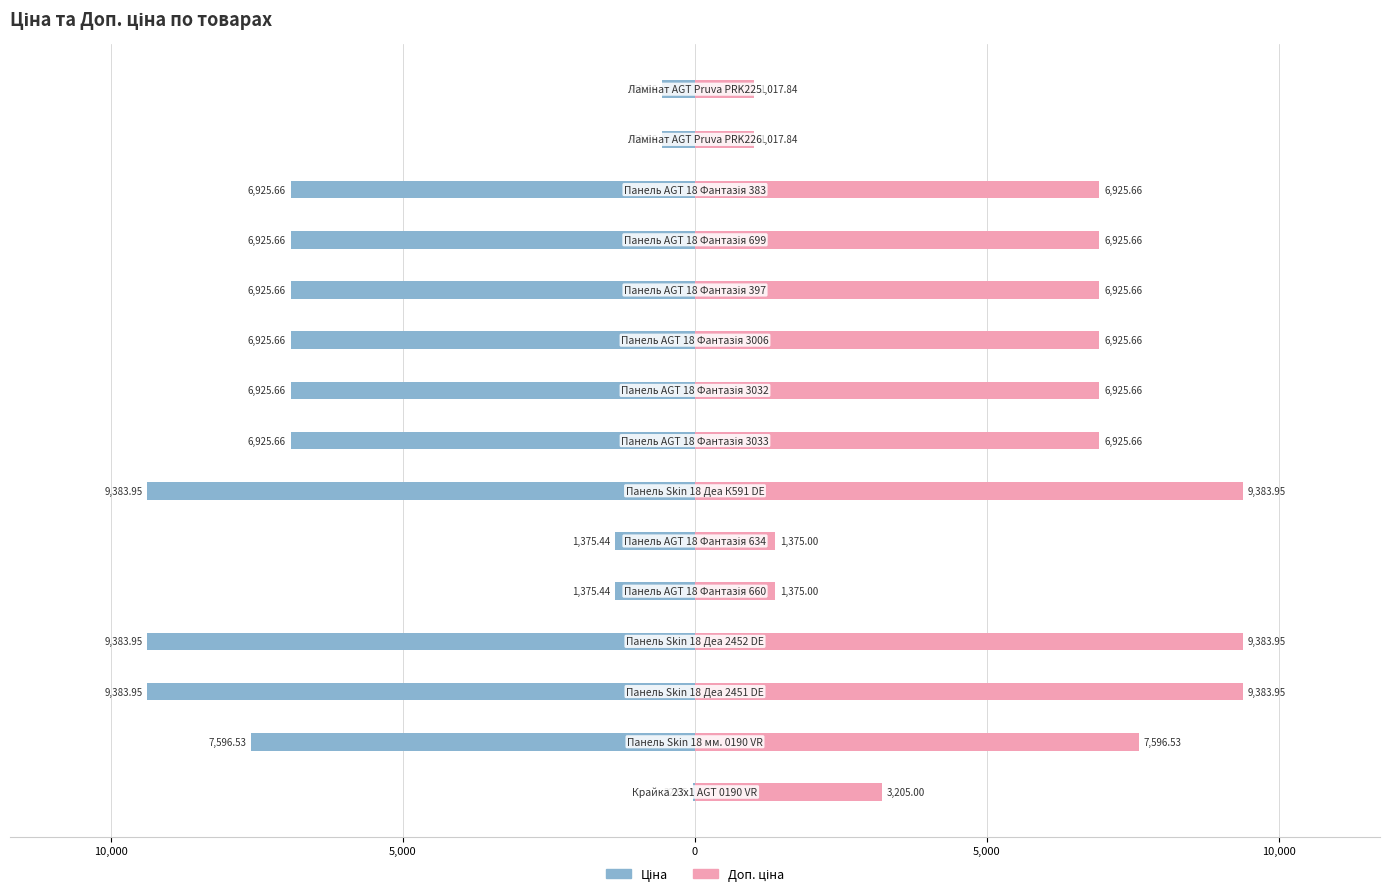

Is the value of Ціна at 10,000 greater than the value of Доп. ціна at 5,000?

No